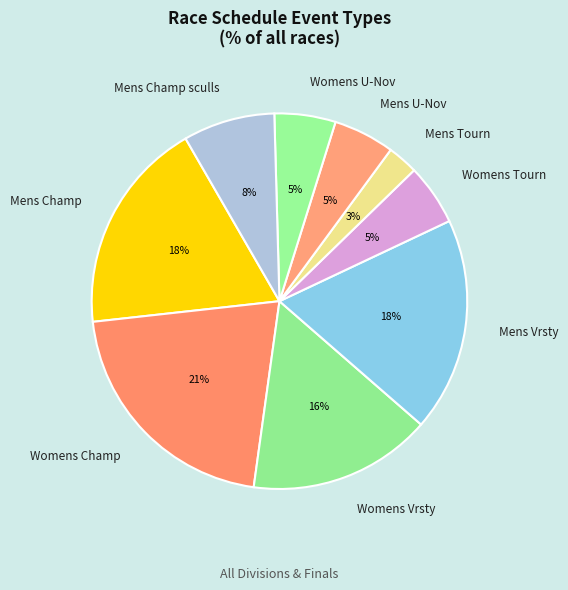

What is the smallest slice in the pie chart?

Mens Tourn